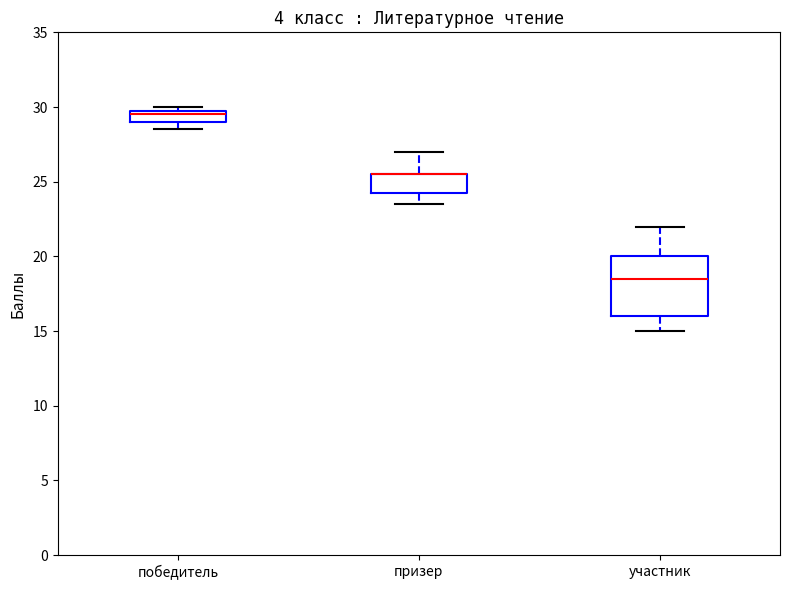

Where does the median line of the box for участник sit on the y-axis? The values are not printed on the chart, so give them approximately, as read against the axis.

18.5